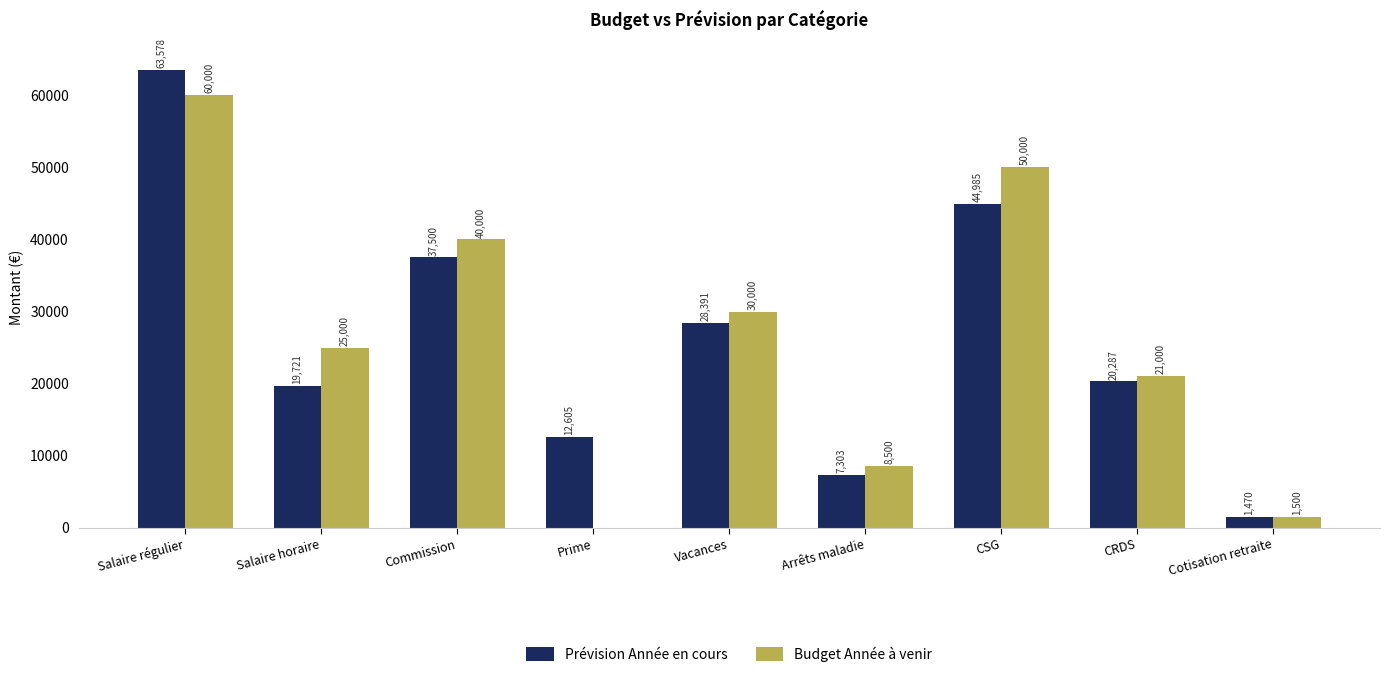

Which series changed the most between Salaire régulier and Salaire horaire?

Prévision Année en cours